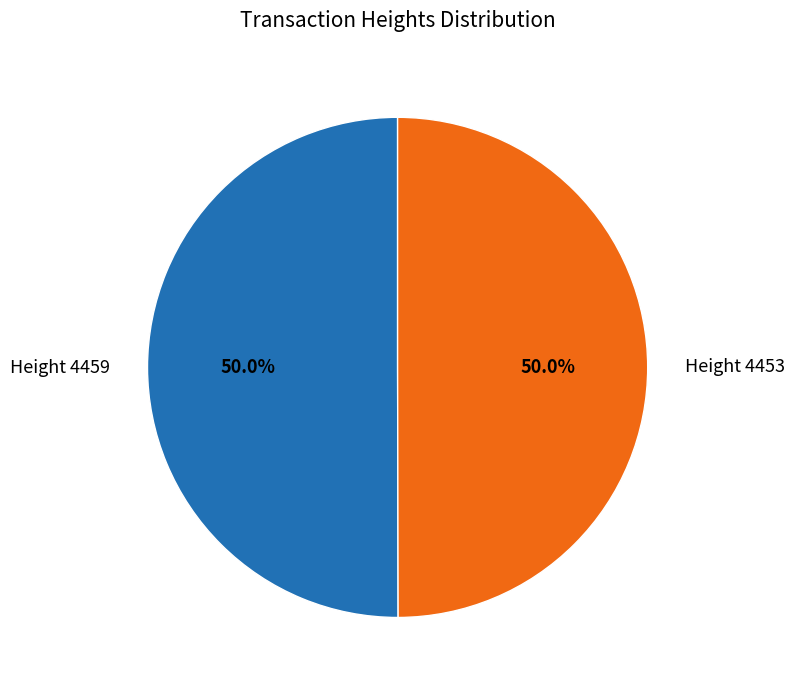

How much of the chart is everything except Height 4459?

50.0%